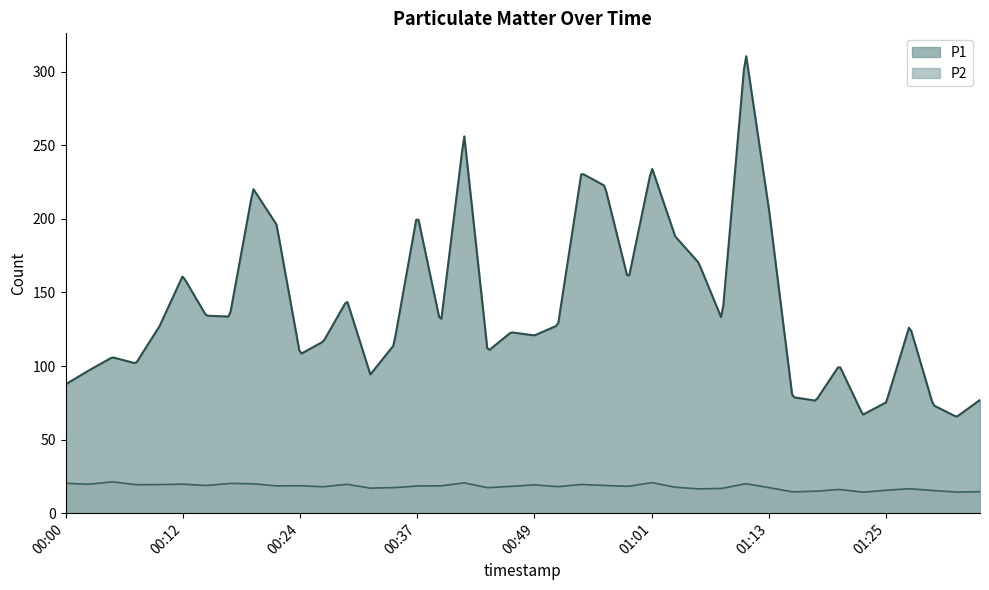

Rank the series at 00:12 from highest to lowest value.

P1, P2